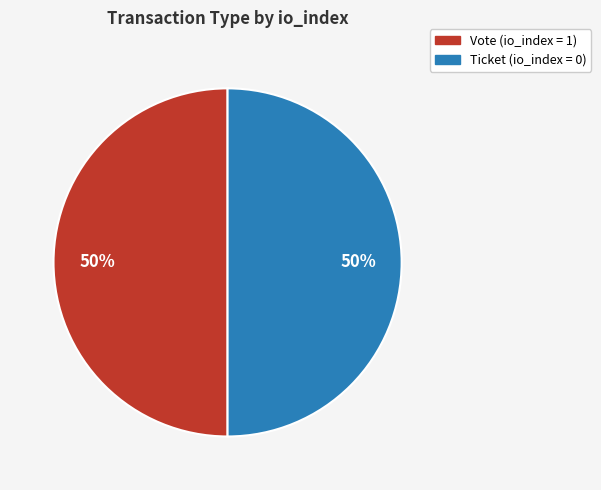

To the nearest percent, what is the average slice percentage?

50%